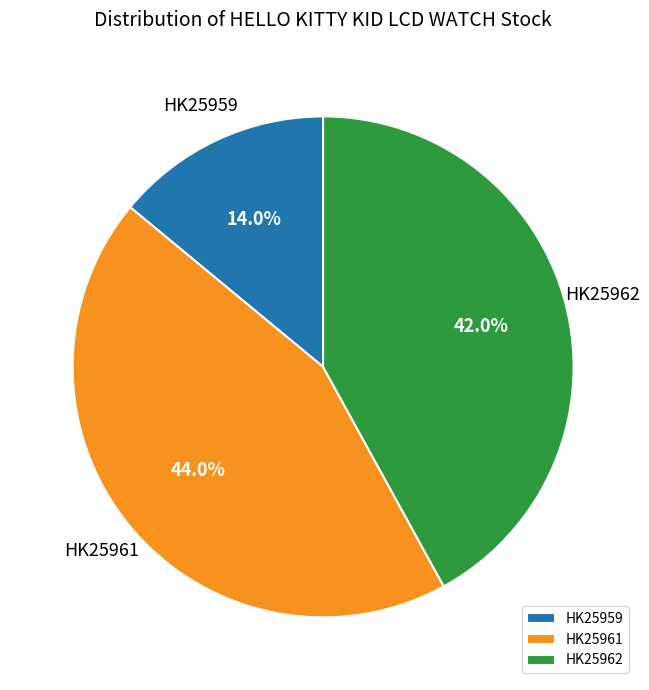

The HK25959 slice represents 24% of the pie. True or false?

False